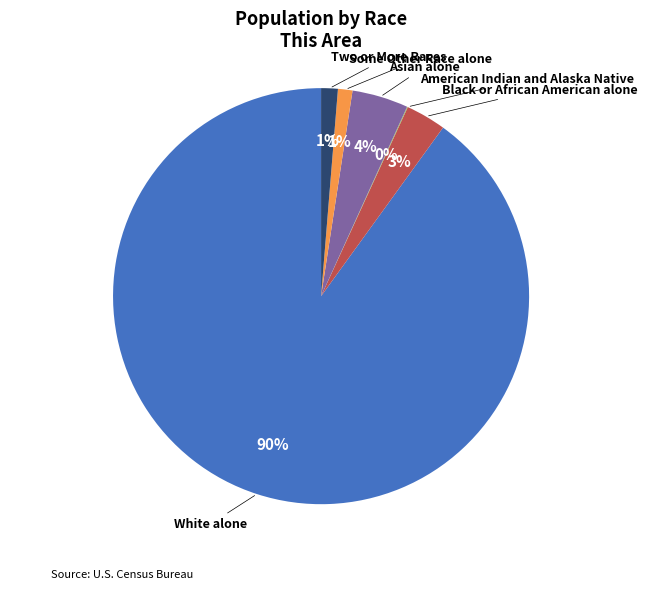

Is there a majority slice in this chart?

Yes